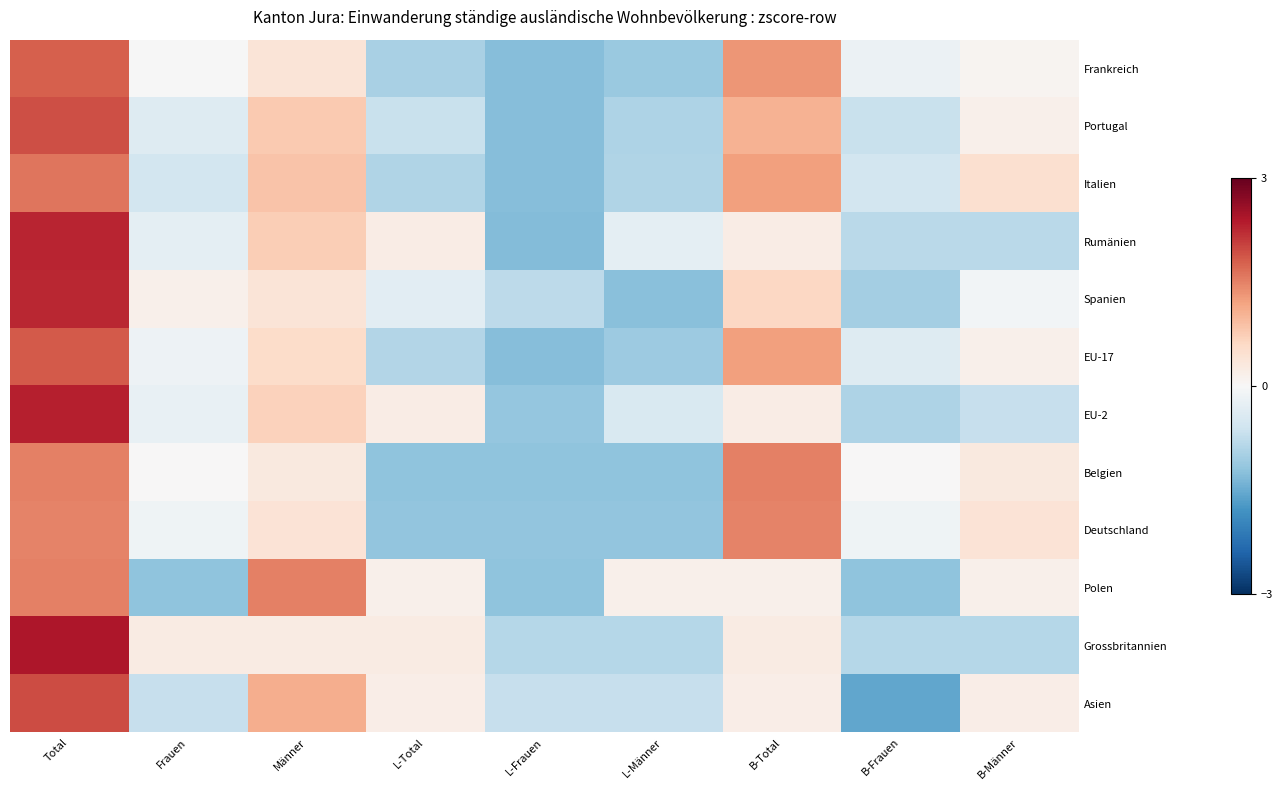

What is the difference between the highest and lowest values at B-Total?

1.3